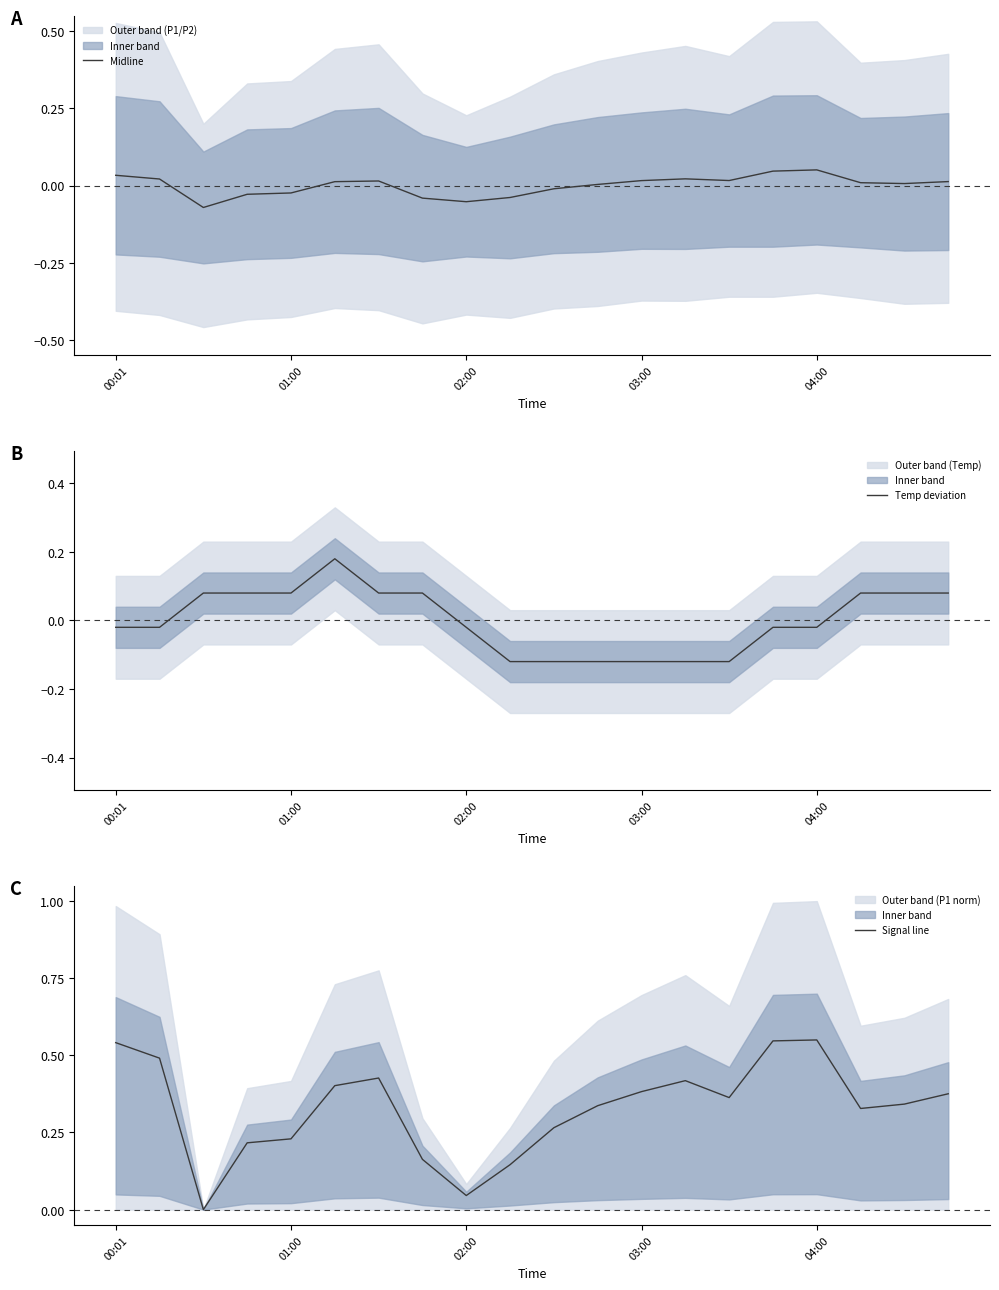

Read the Midline value at 04:00.

0.1